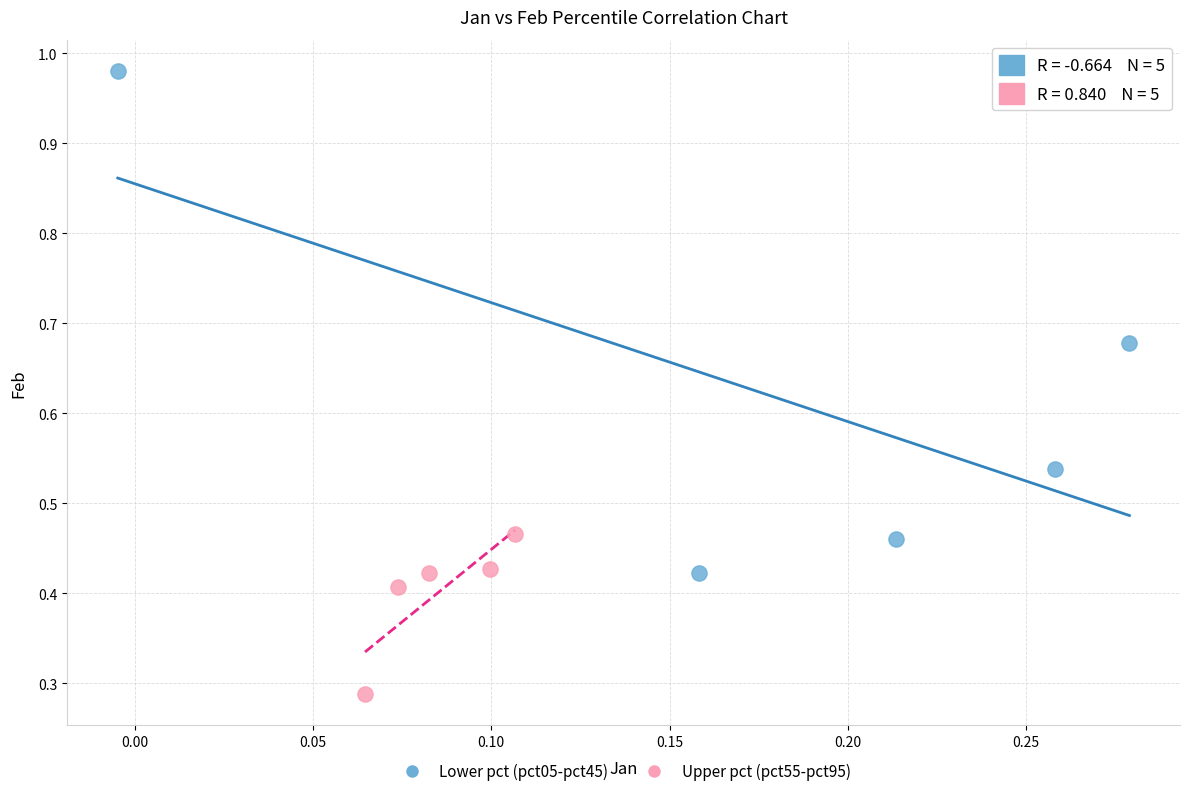

Which series has the largest Y range (max minus min)?

Lower pct (pct05-pct45)